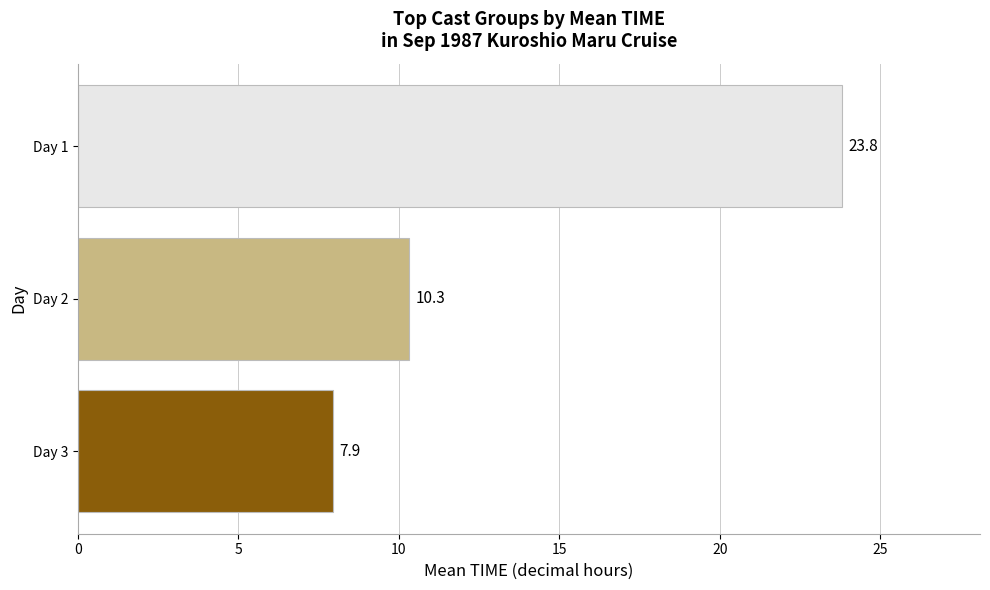

Reading bottom to top, extract all data points from this chart.

Day 3=7.9	Day 2=10.3	Day 1=23.8